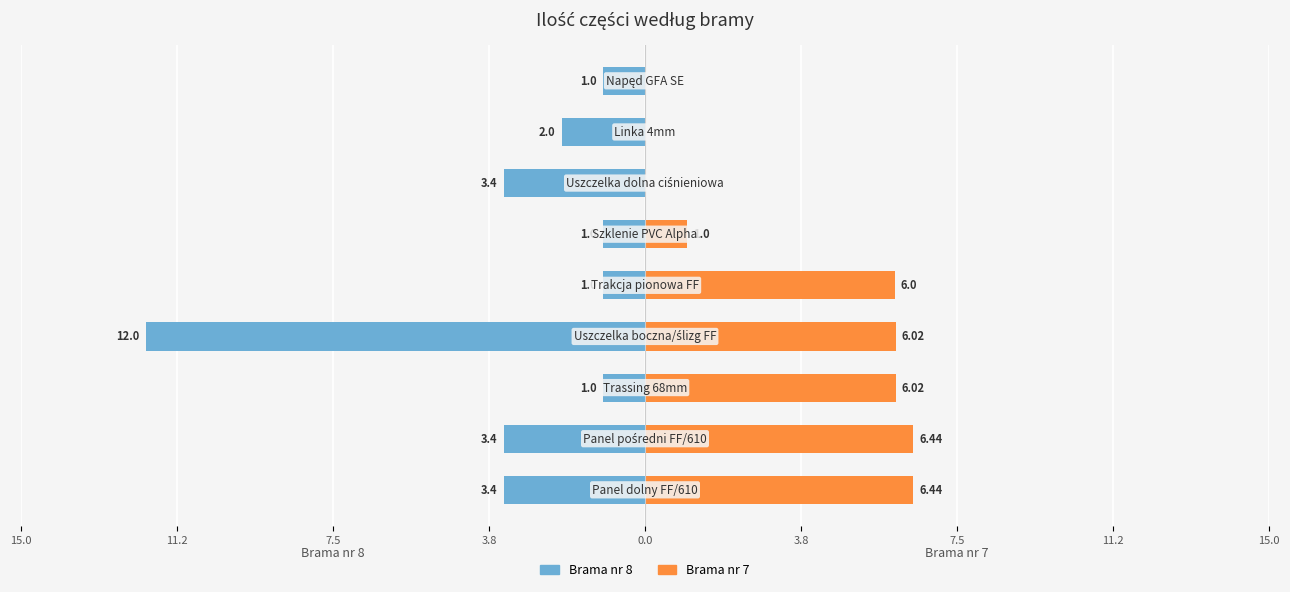

What is the value of the Brama nr 7 bar at the 1st from the left?

6.4